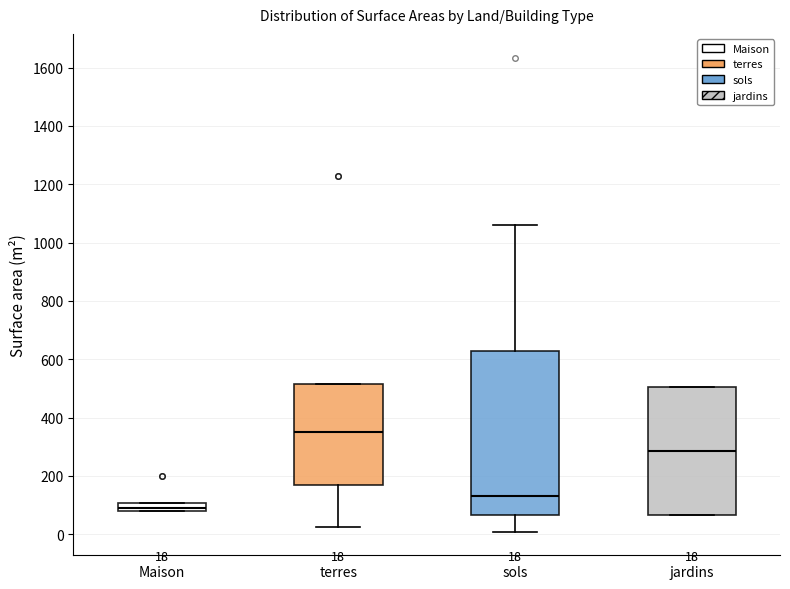

Which box's median line is the highest?

terres